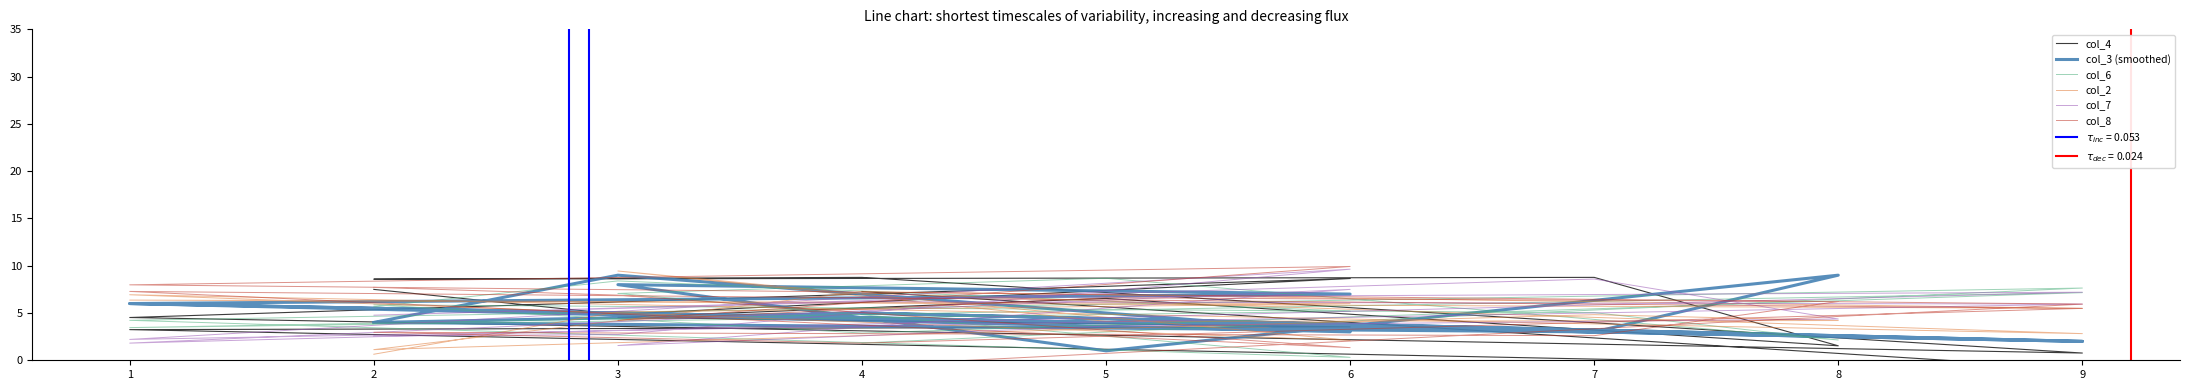

How many interior local valleys does the col_6 series have?

4